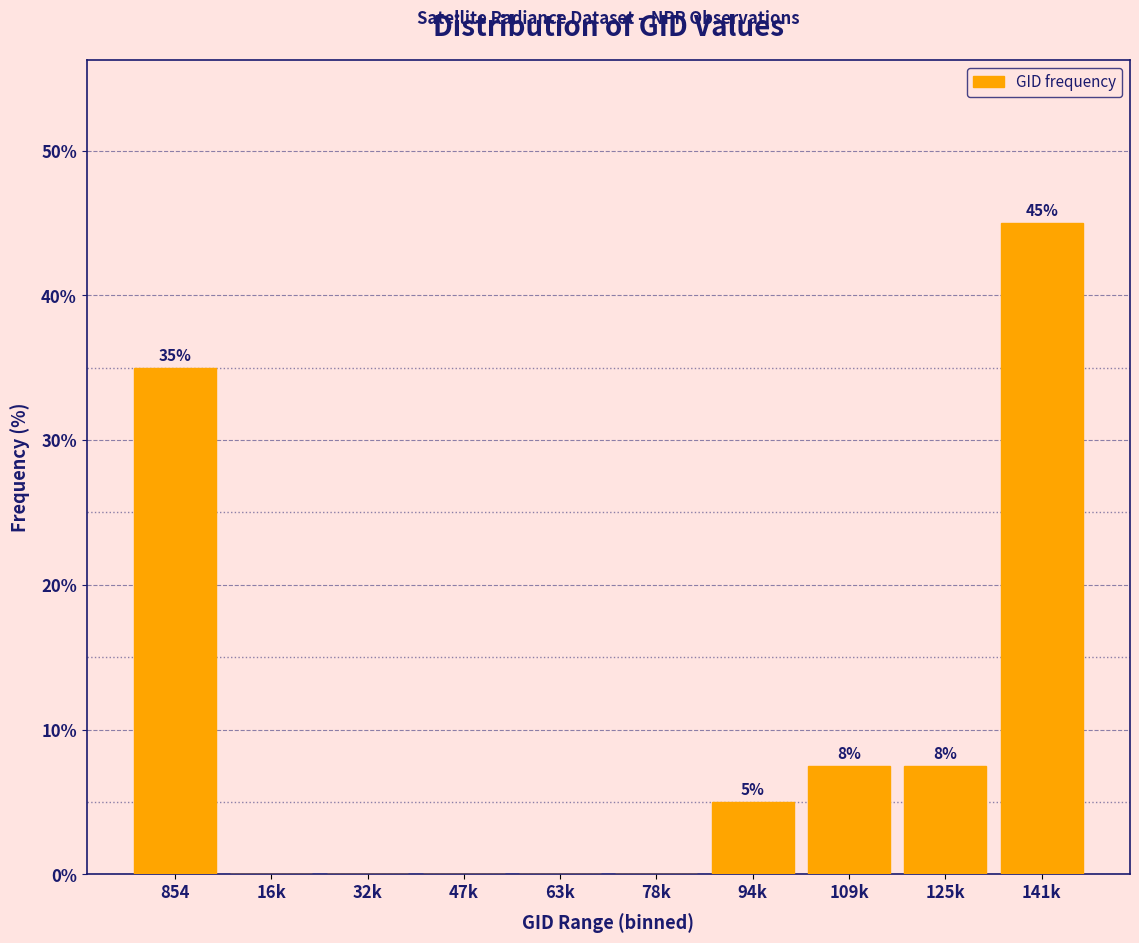

Where does the data first go above 5?

854